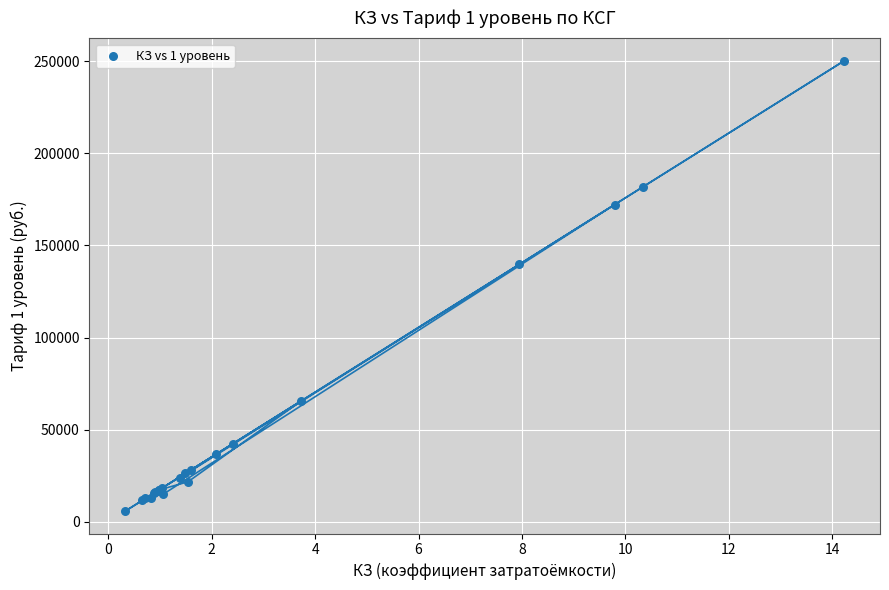

What Y value in the scatter plot is closest to 128029?

139812.5